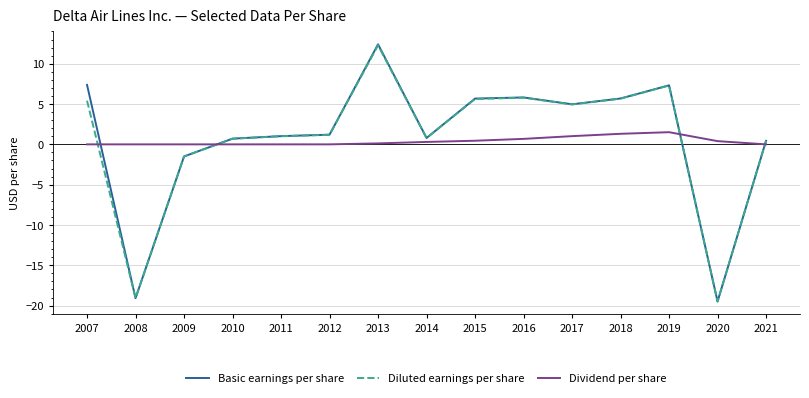

True or false: Diluted earnings per share and Dividend per share cross at least once.

True